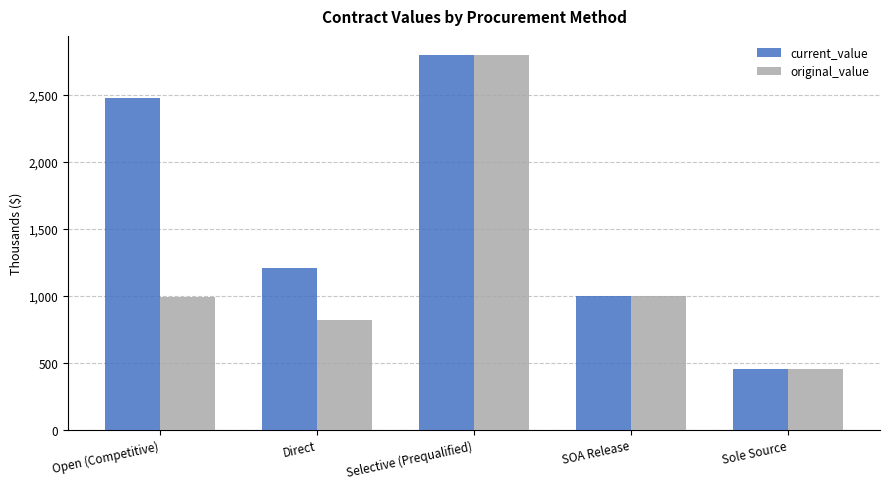

The value of current_value at Direct is 1931.8. True or false?

False